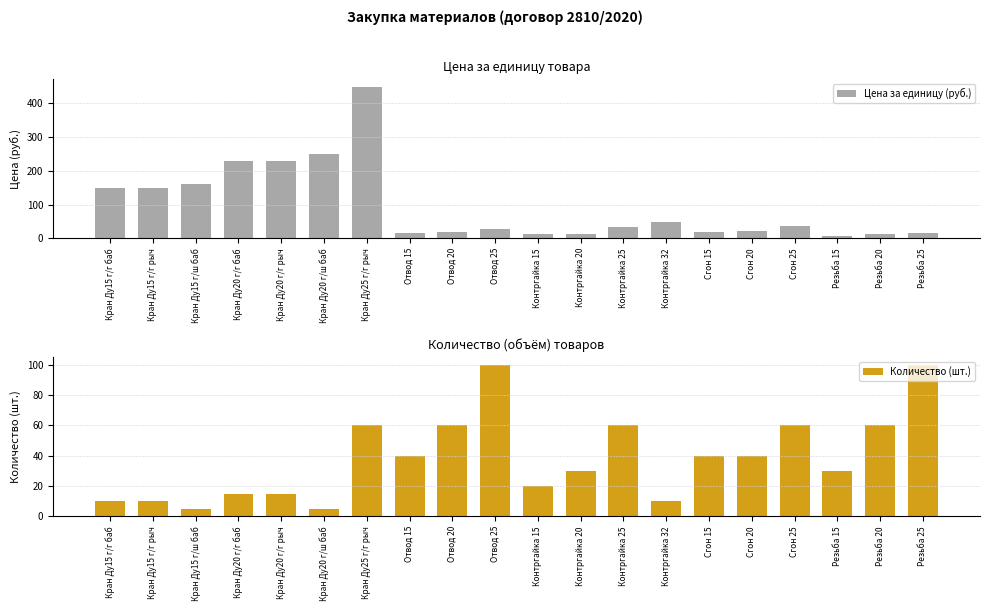

At which label does Цена за единицу (руб.) reach its peak?

Кран Ду25 г/г рыч